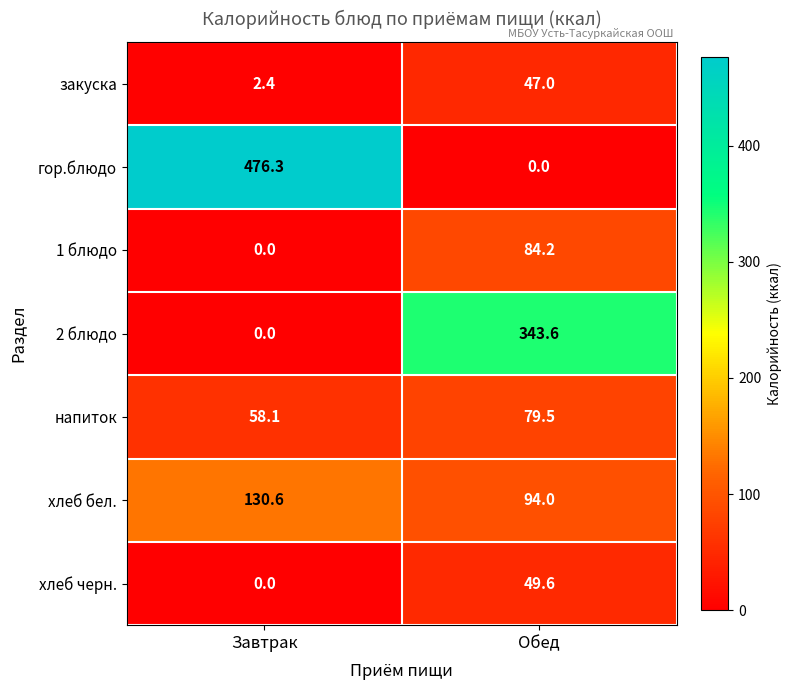

Where is хлеб черн. nearest to the value 24?

Завтрак